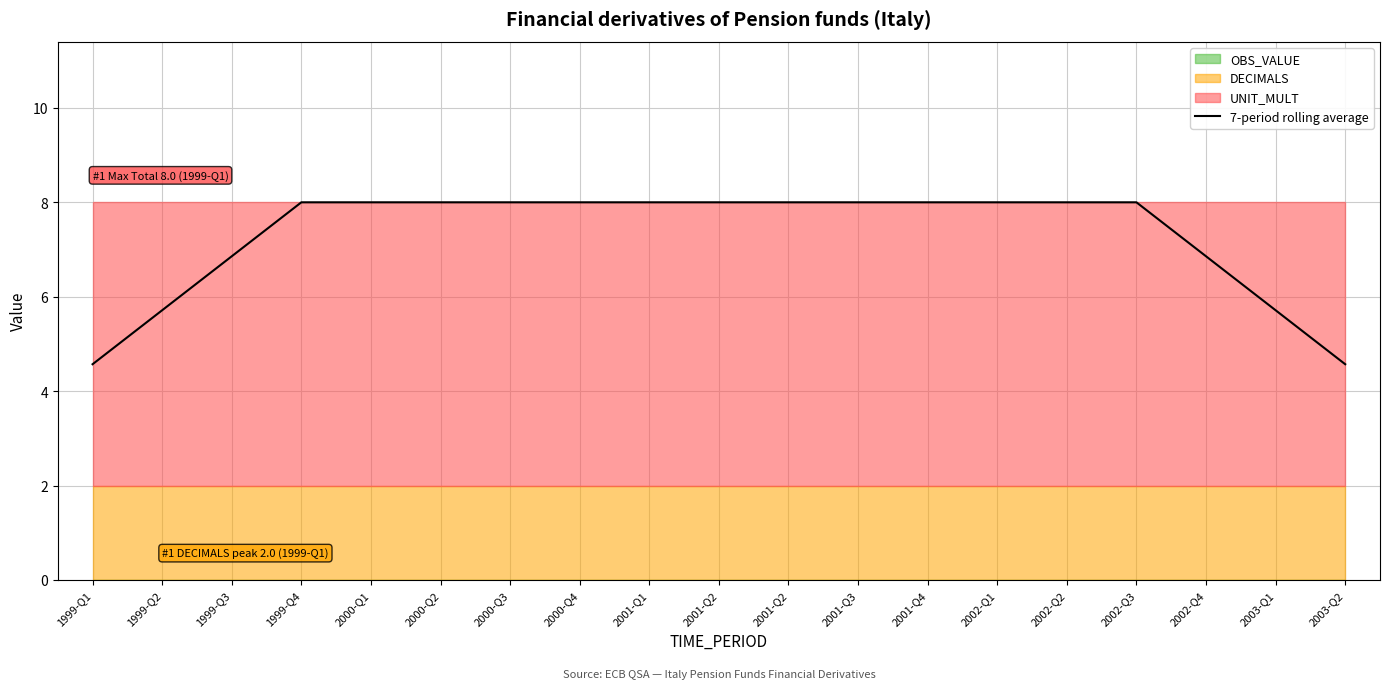

What is the greatest value displayed?

8.0